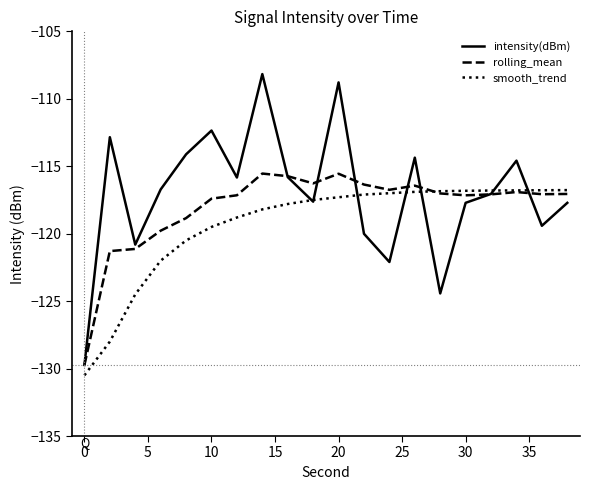

Which series has the largest range (max minus min)?

intensity(dBm)